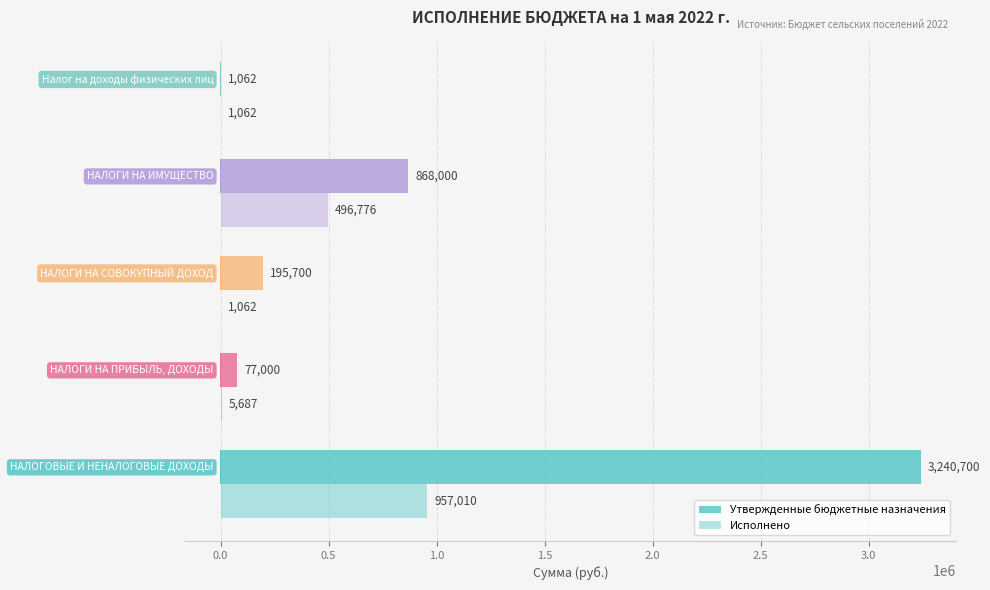

Reading right to left, list all the values displayed in this chart.

Утвержденные бюджетные назначения: 1.5=1062.2	1.0=868000.0	0.5=195700.0	0.0=77000.0	−0.5=3240700.0
Исполнено: 1.5=1062.2	1.0=496776.1	0.5=1062.2	0.0=5686.8	−0.5=957009.9